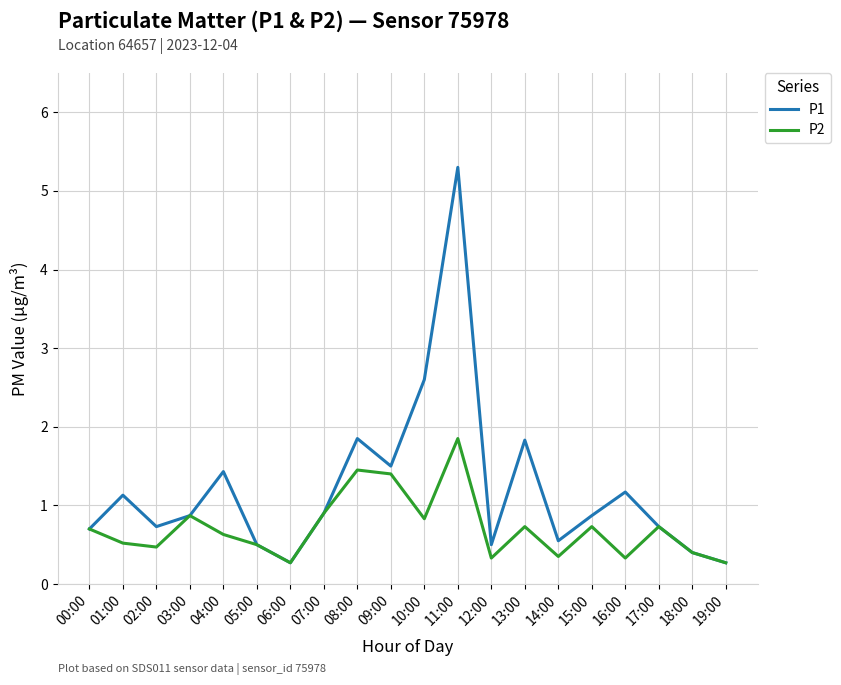

Which series changed the most between 10:00 and 14:00?

P1